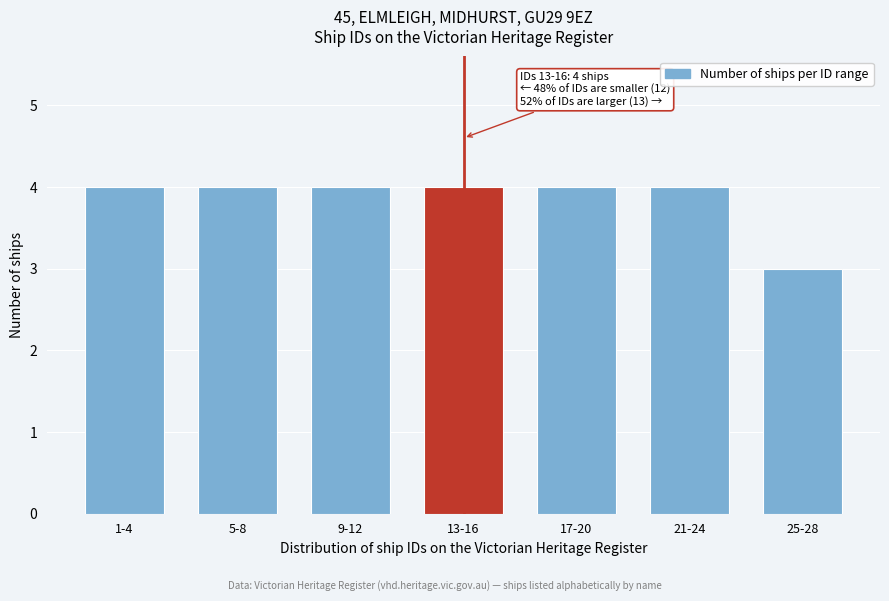

Reading left to right, extract all data points from this chart.

1-4=4	5-8=4	9-12=4	13-16=4	17-20=4	21-24=4	25-28=3